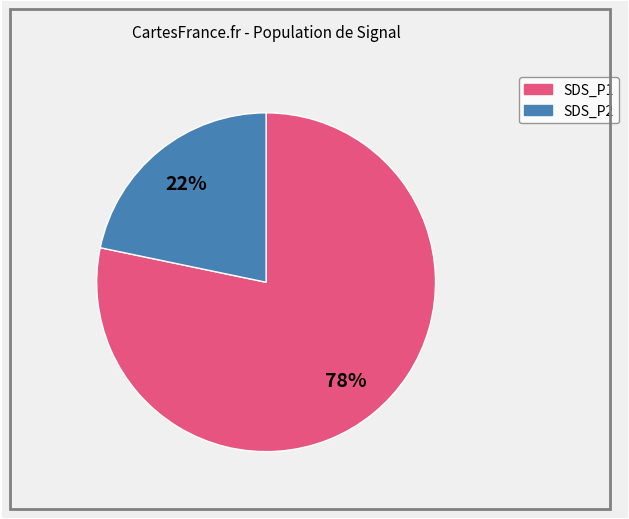

Is there any slice that represents more than half of the pie?

Yes